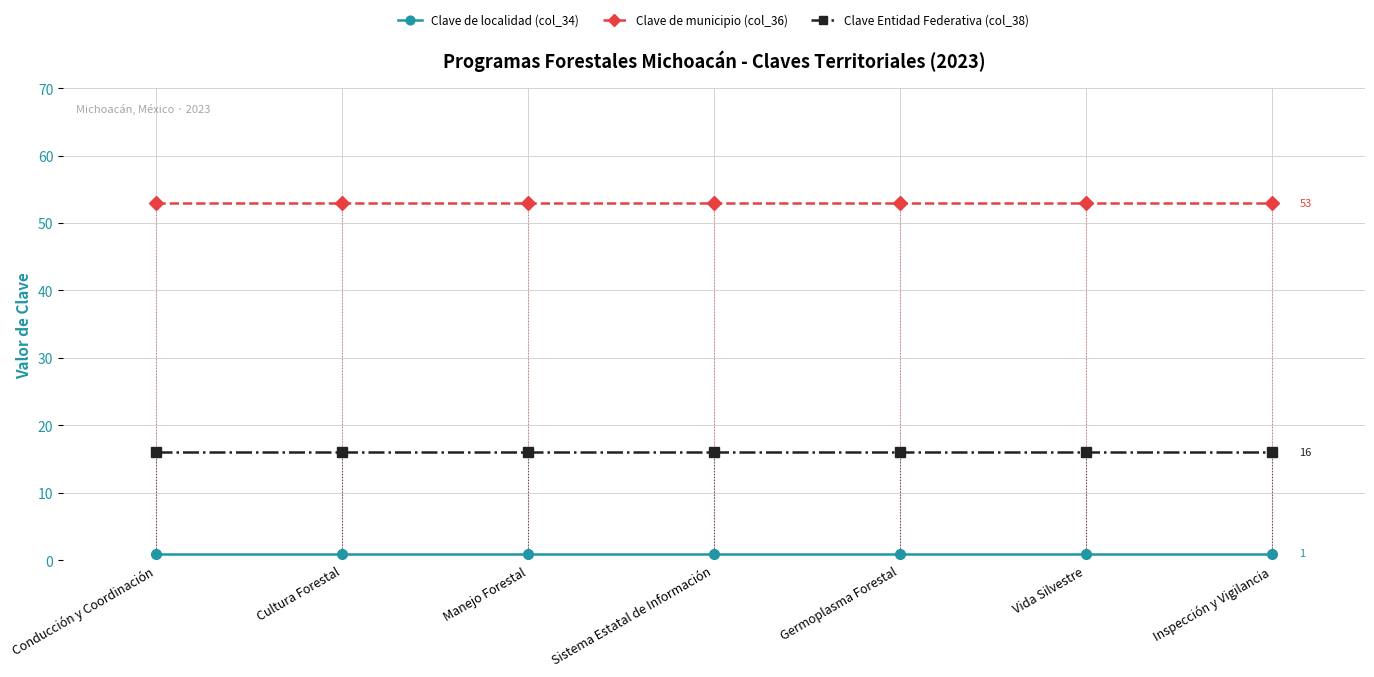

What position from the right is Conducción y Coordinación?

7